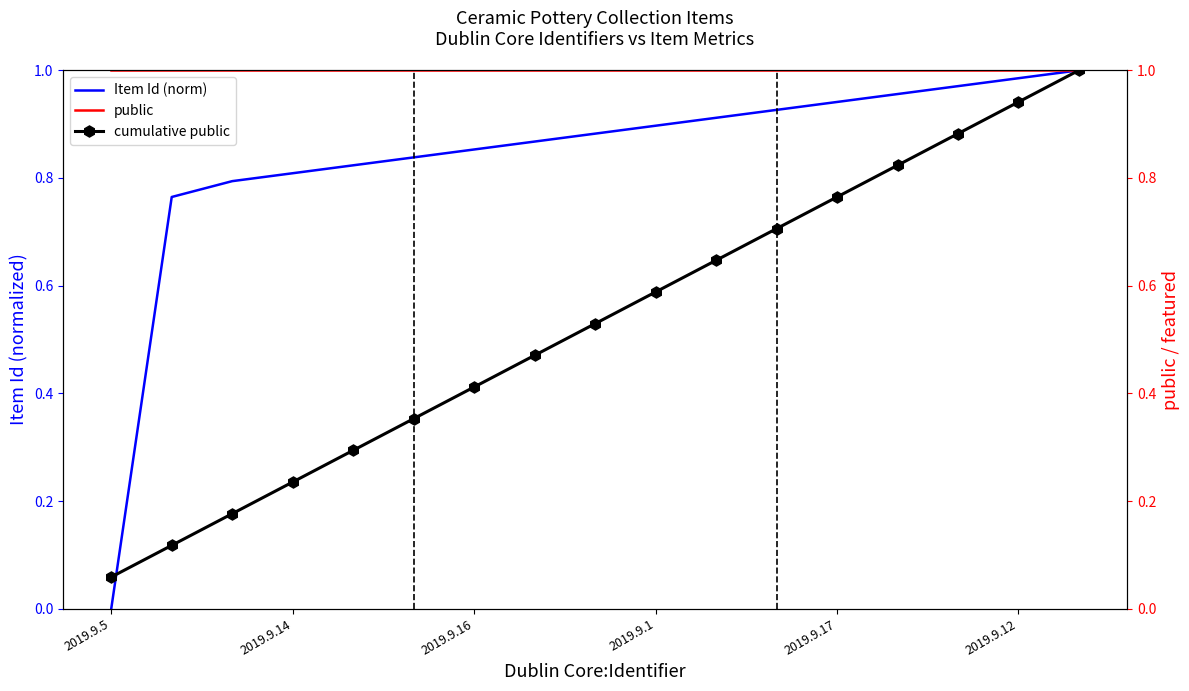

After their last crossing, which series has the higher values: Item Id (norm) or cumulative public?

Item Id (norm)